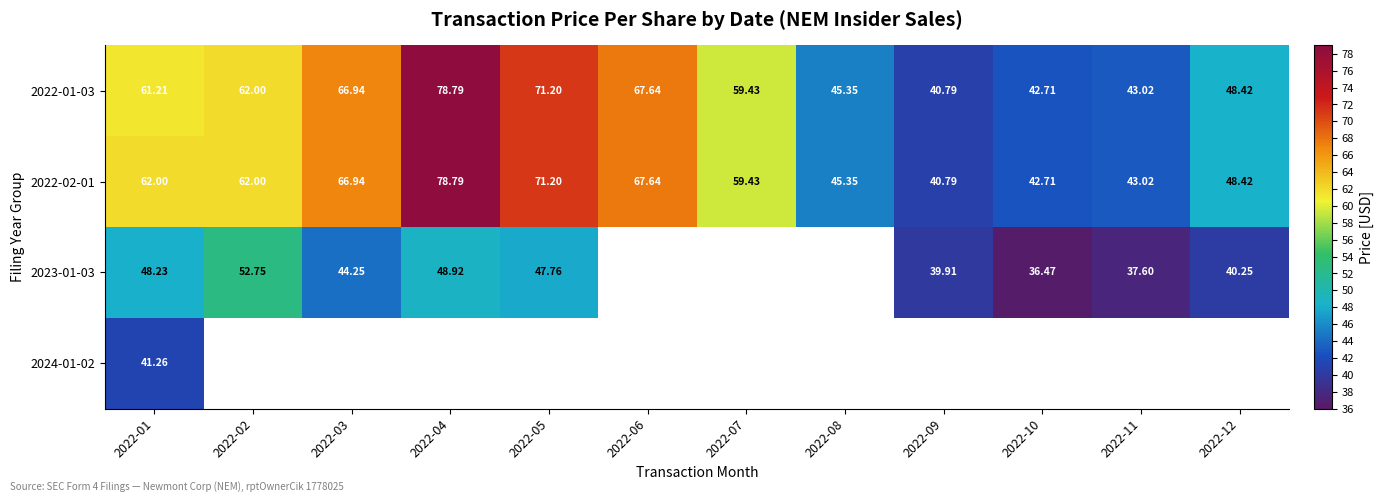

Is the value of 2023-01-03 at 2022-05 greater than the value of 2022-01-03 at 2022-11?

Yes